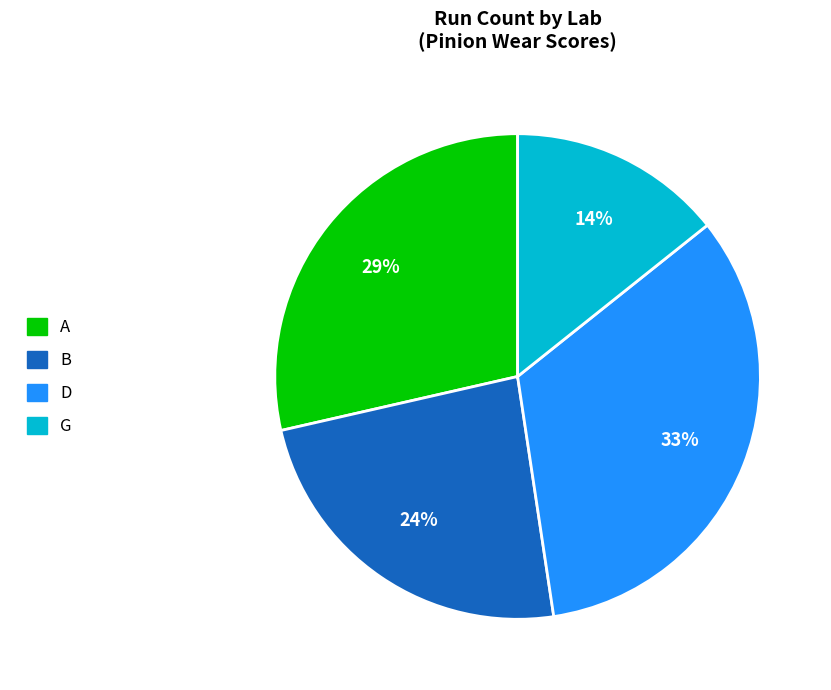

Which has a higher value, G or B?

B